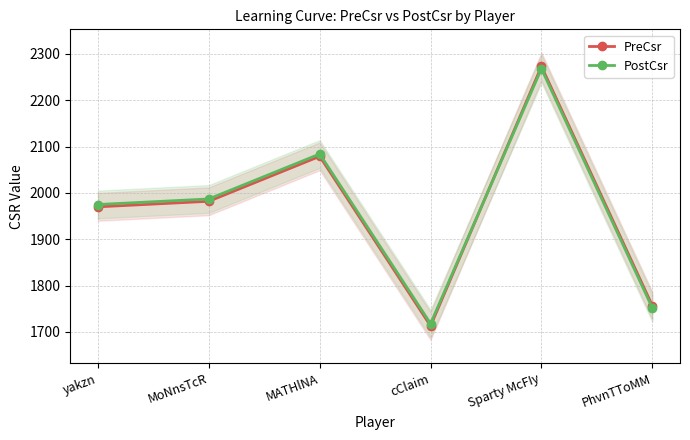

The value of PreCsr at yakzn is 1970. True or false?

True